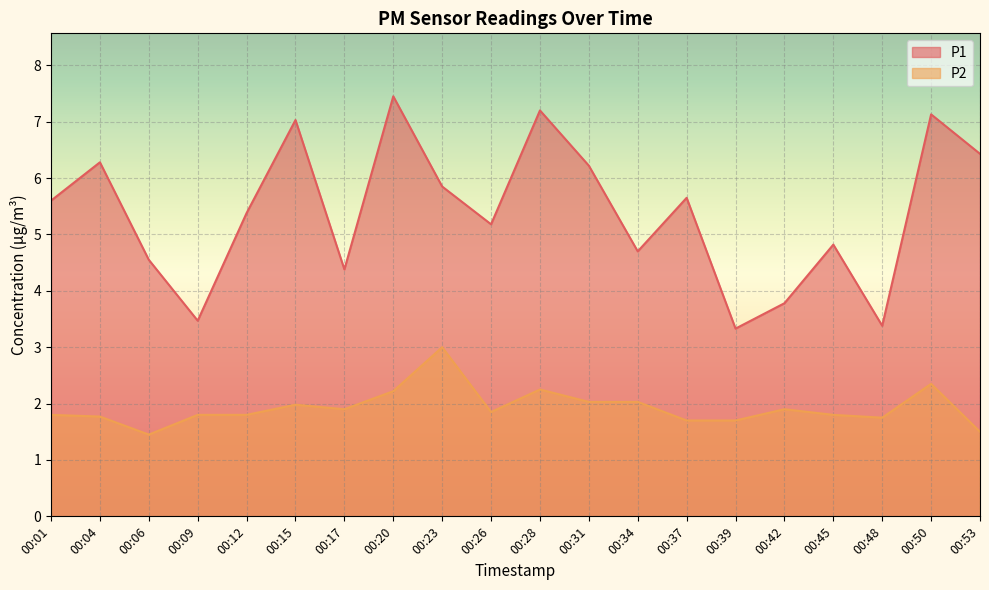

True or false: P2 has more than 1 interior local peaks.

True